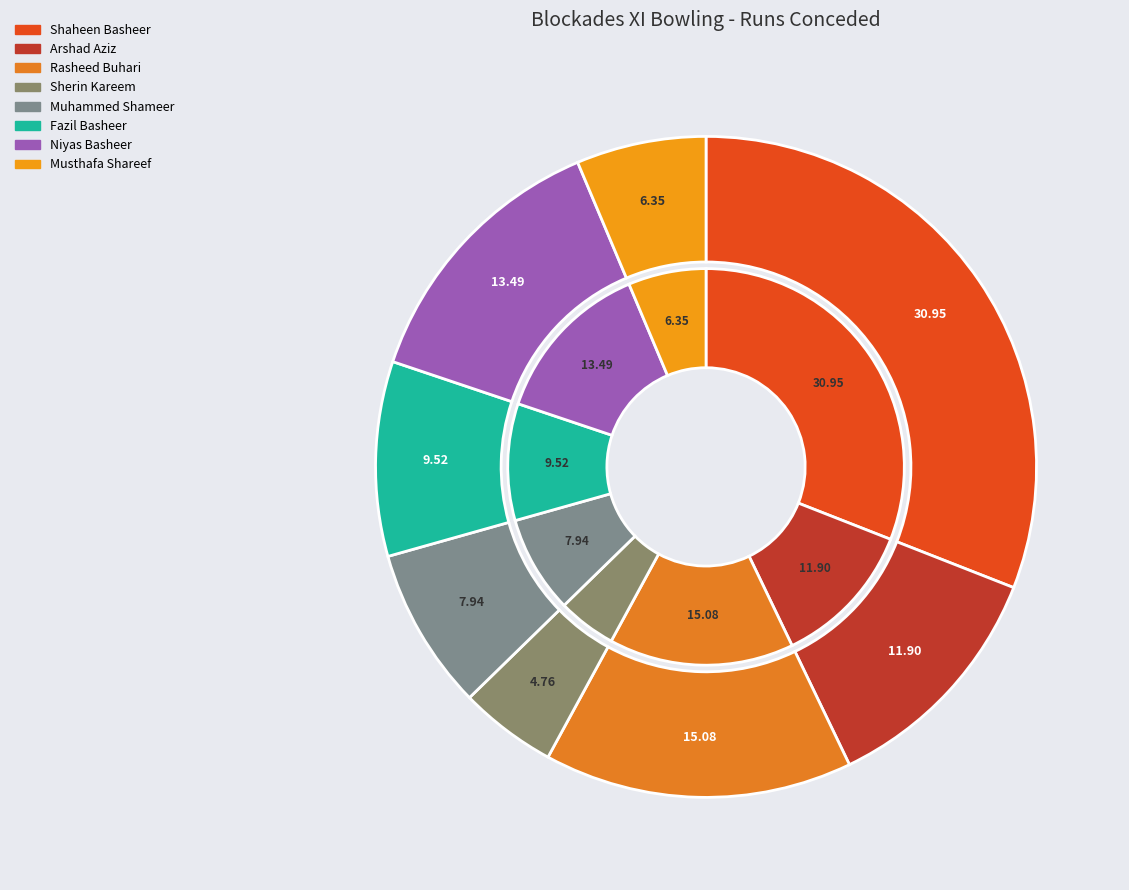

Combined, do Muhammed Shameer and Rasheed Buhari account for over 50%?

No